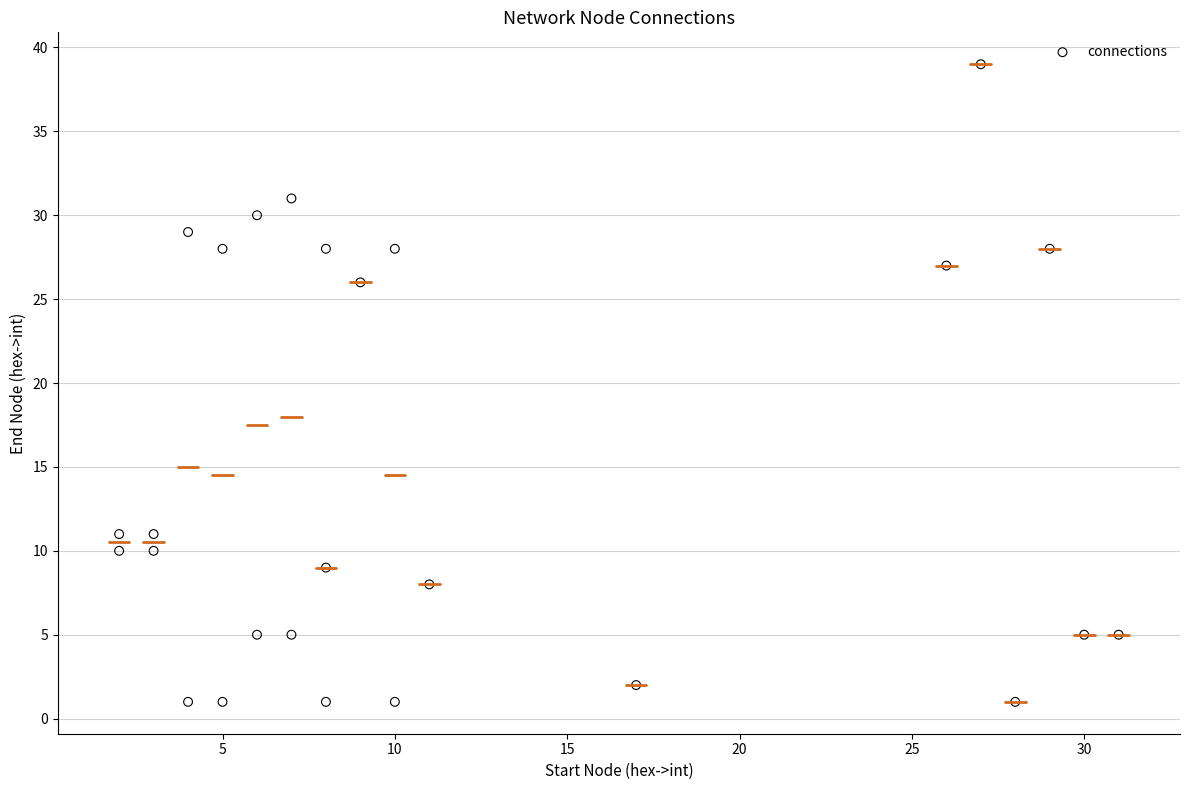

What is the range of Y values (max minus min)?

38